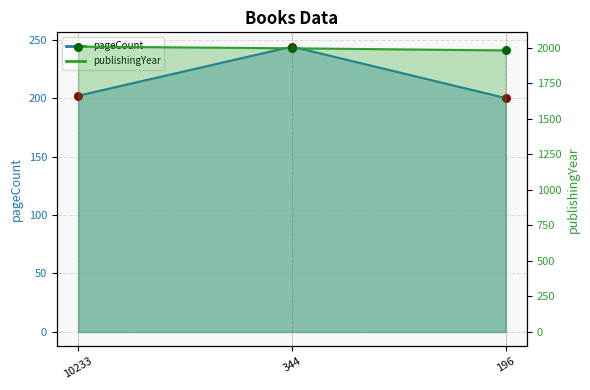

What are all the series names shown in the legend?

pageCount, publishingYear